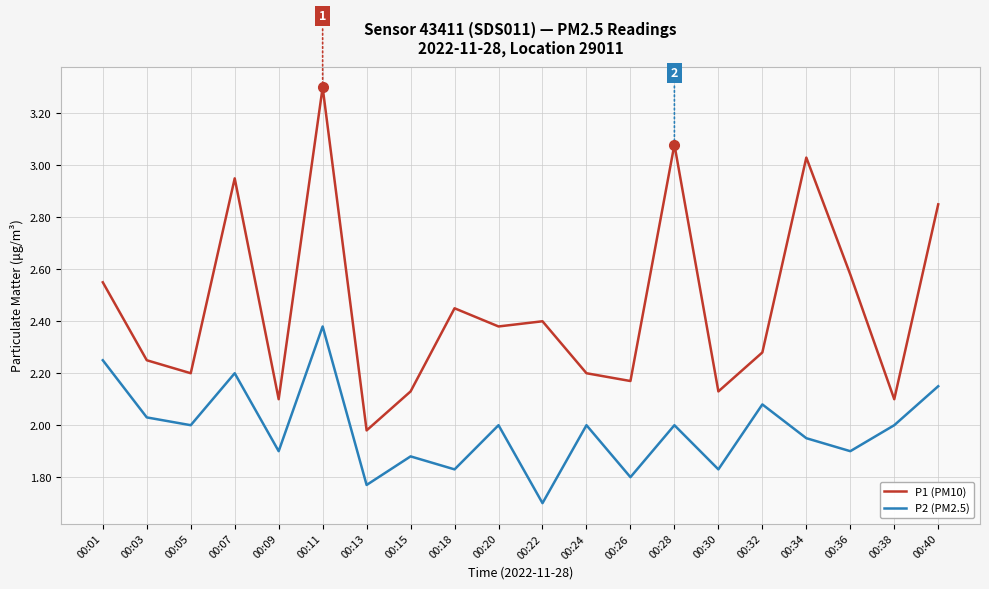

What is the sum of all P1 (PM10) values?

49.1